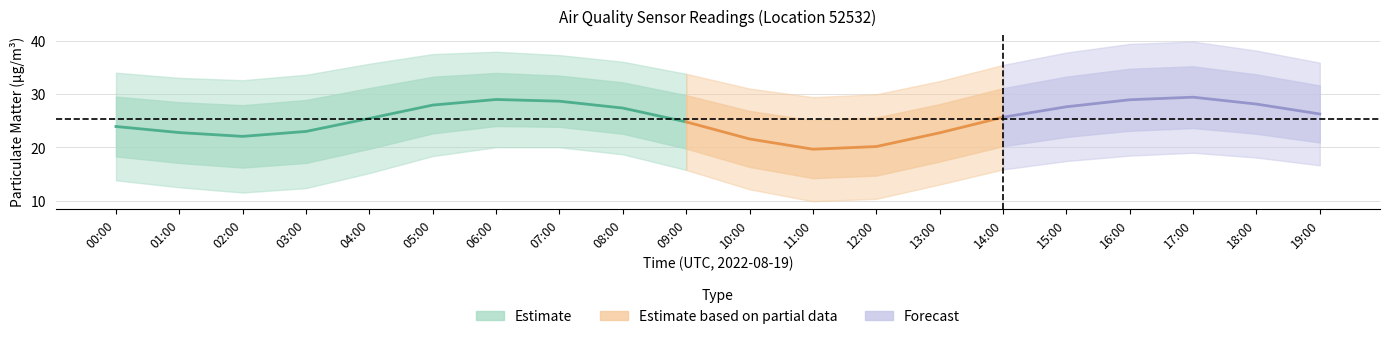

How many data points in P2 are less than 16?

10